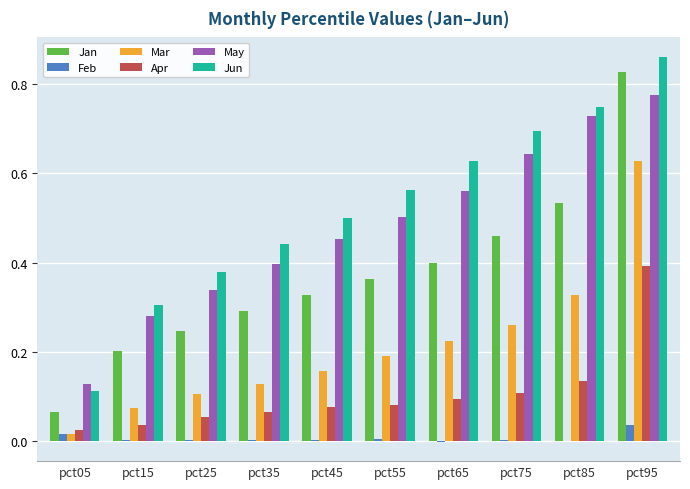

Which series changed the most between pct25 and pct45?

Jun